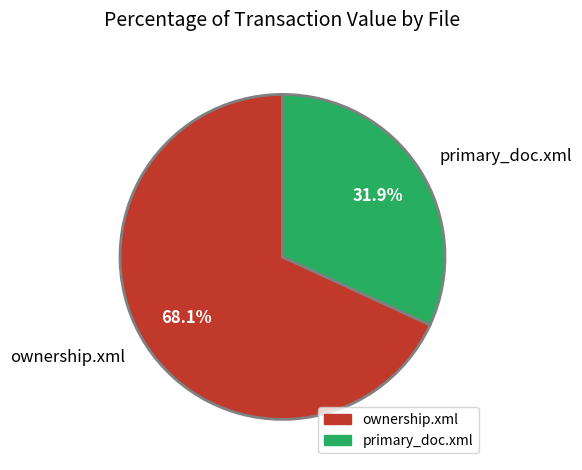

Which slice is the smallest?

primary_doc.xml